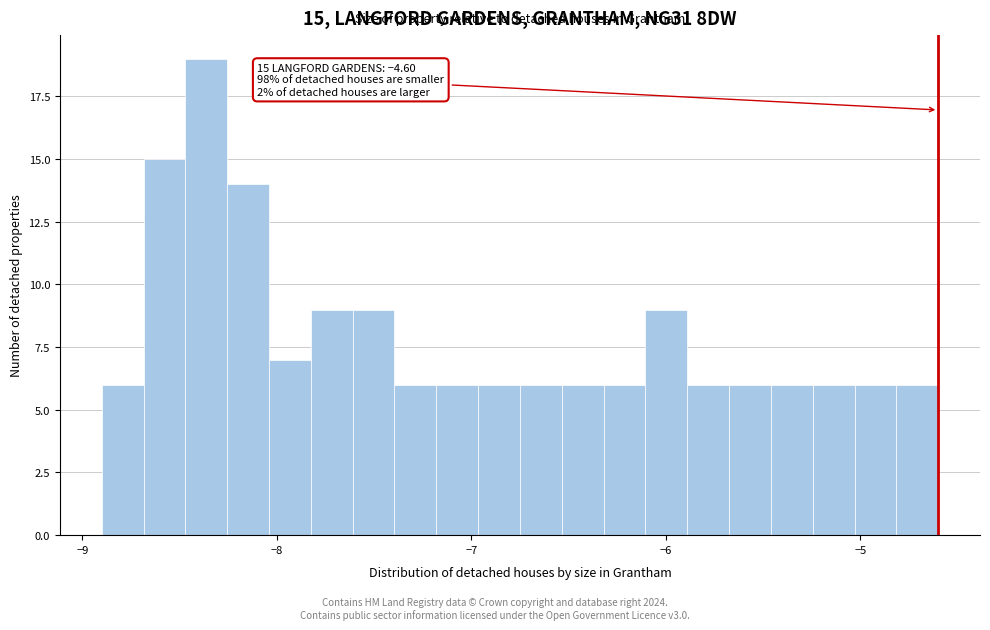

Read against the x-axis, roughly where is the centre of the tallest bar?

-8.4